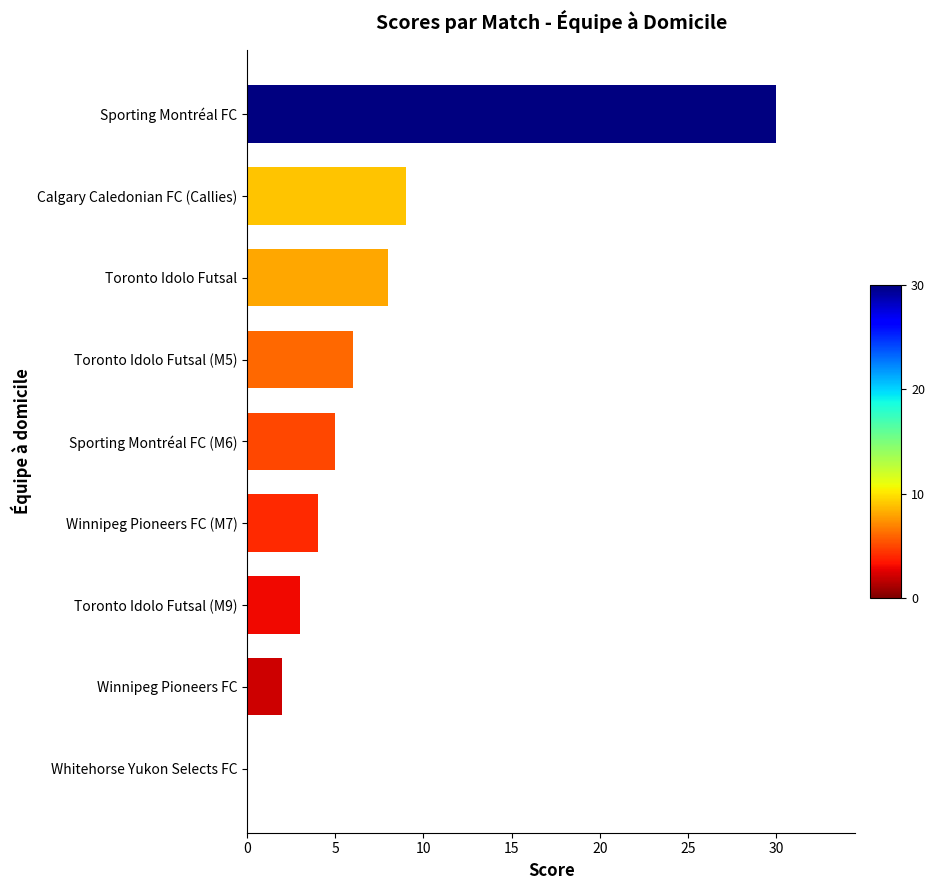

Where is the data nearest to the value 15?

Calgary Caledonian FC (Callies)